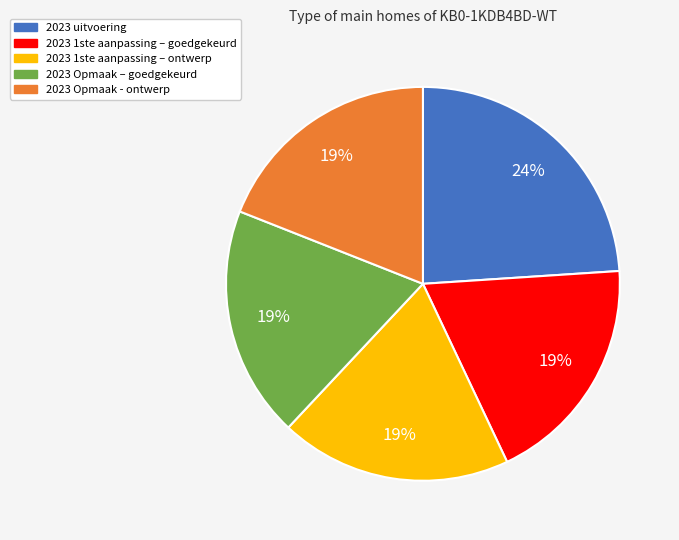

Do 2023 uitvoering and 2023 1ste aanpassing – ontwerp together represent more than half of the pie?

No